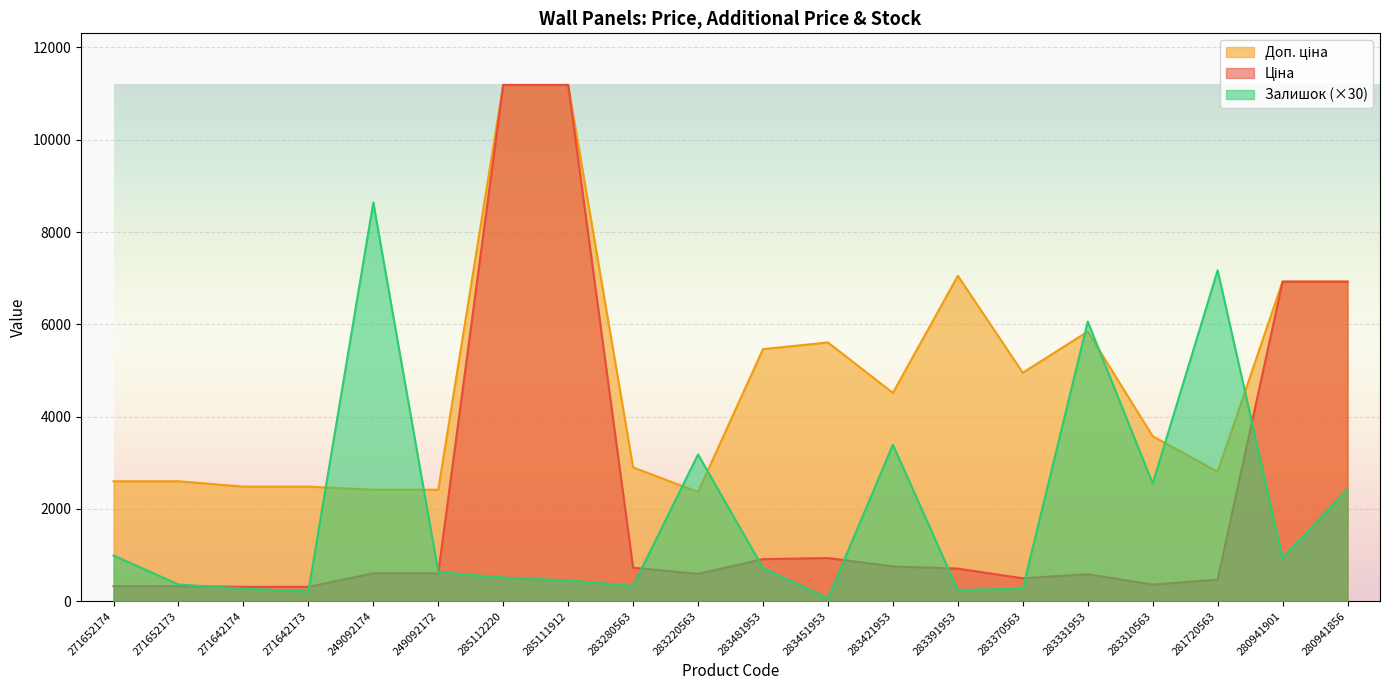

The Залишок series shows 2430.0 at 280941856. True or false?

True